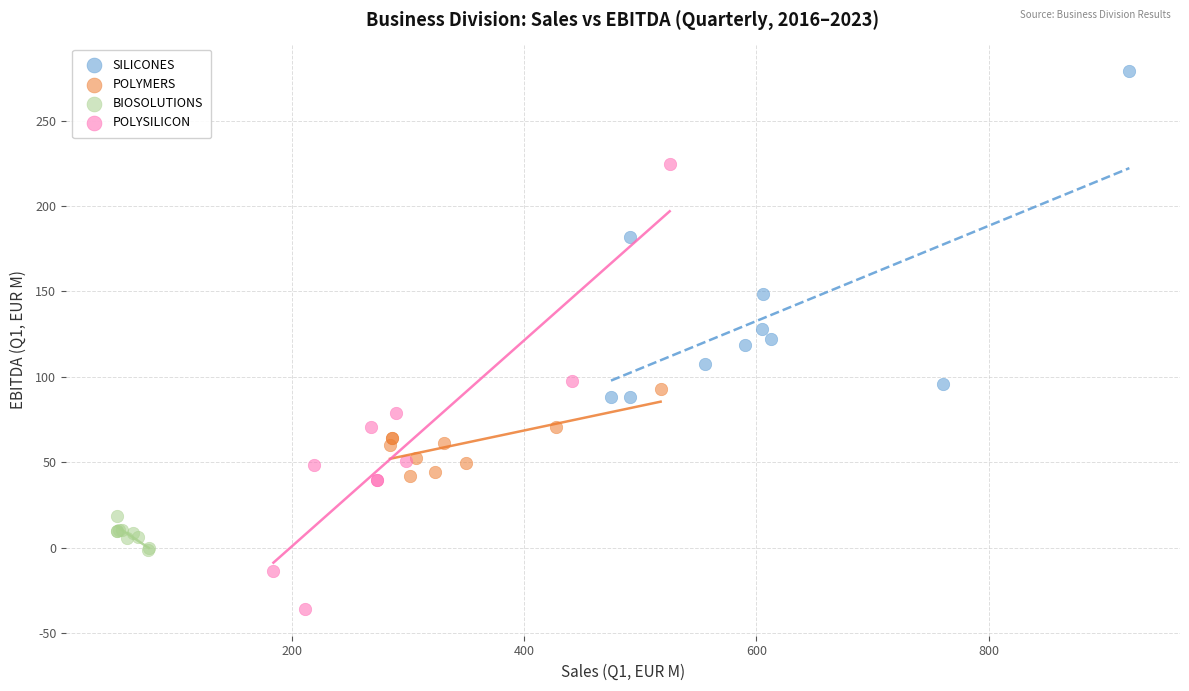

What are all the series names shown in the legend?

SILICONES, POLYMERS, BIOSOLUTIONS, POLYSILICON